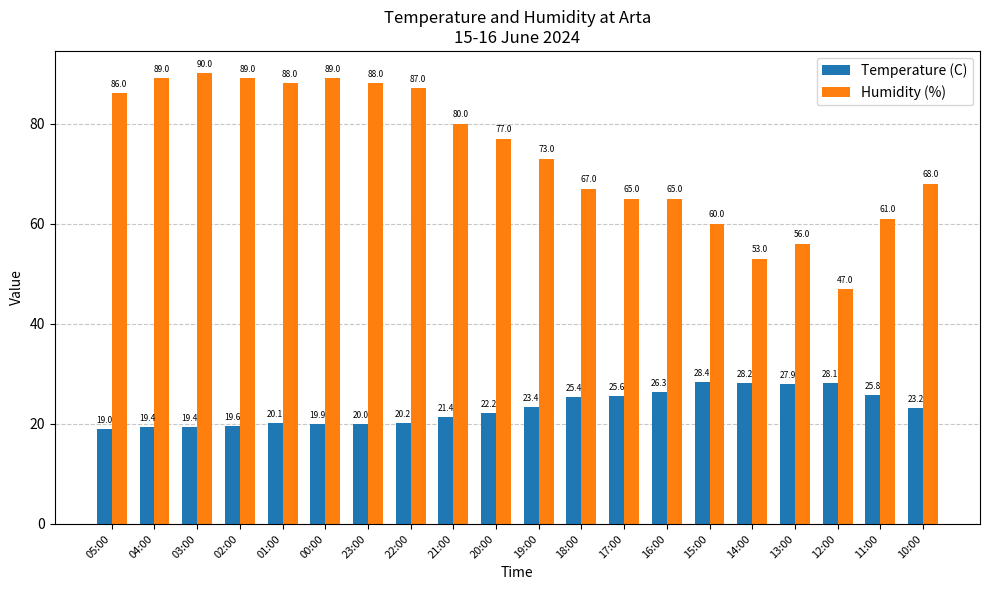

What is the average value of the Temperature (C) series?

23.2